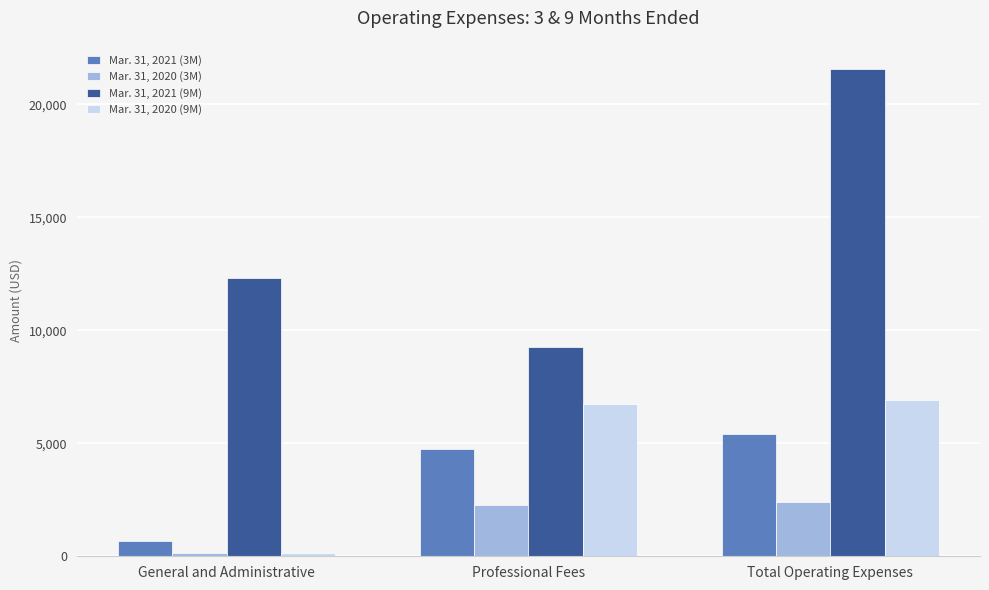

Which category has the highest value across all series?

Total Operating Expenses